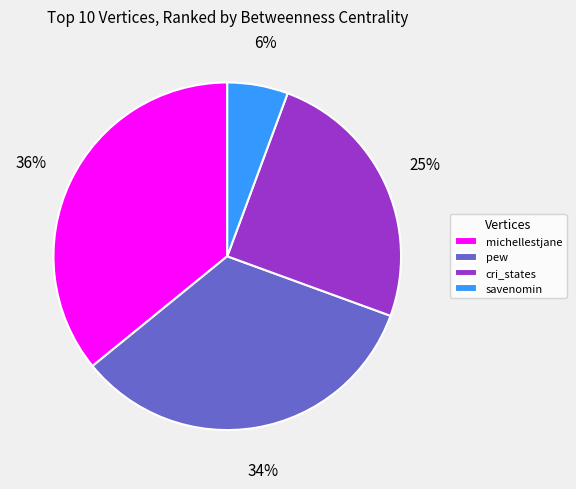

To the nearest percent, what is the combined percentage of cri_states and pew?

58%